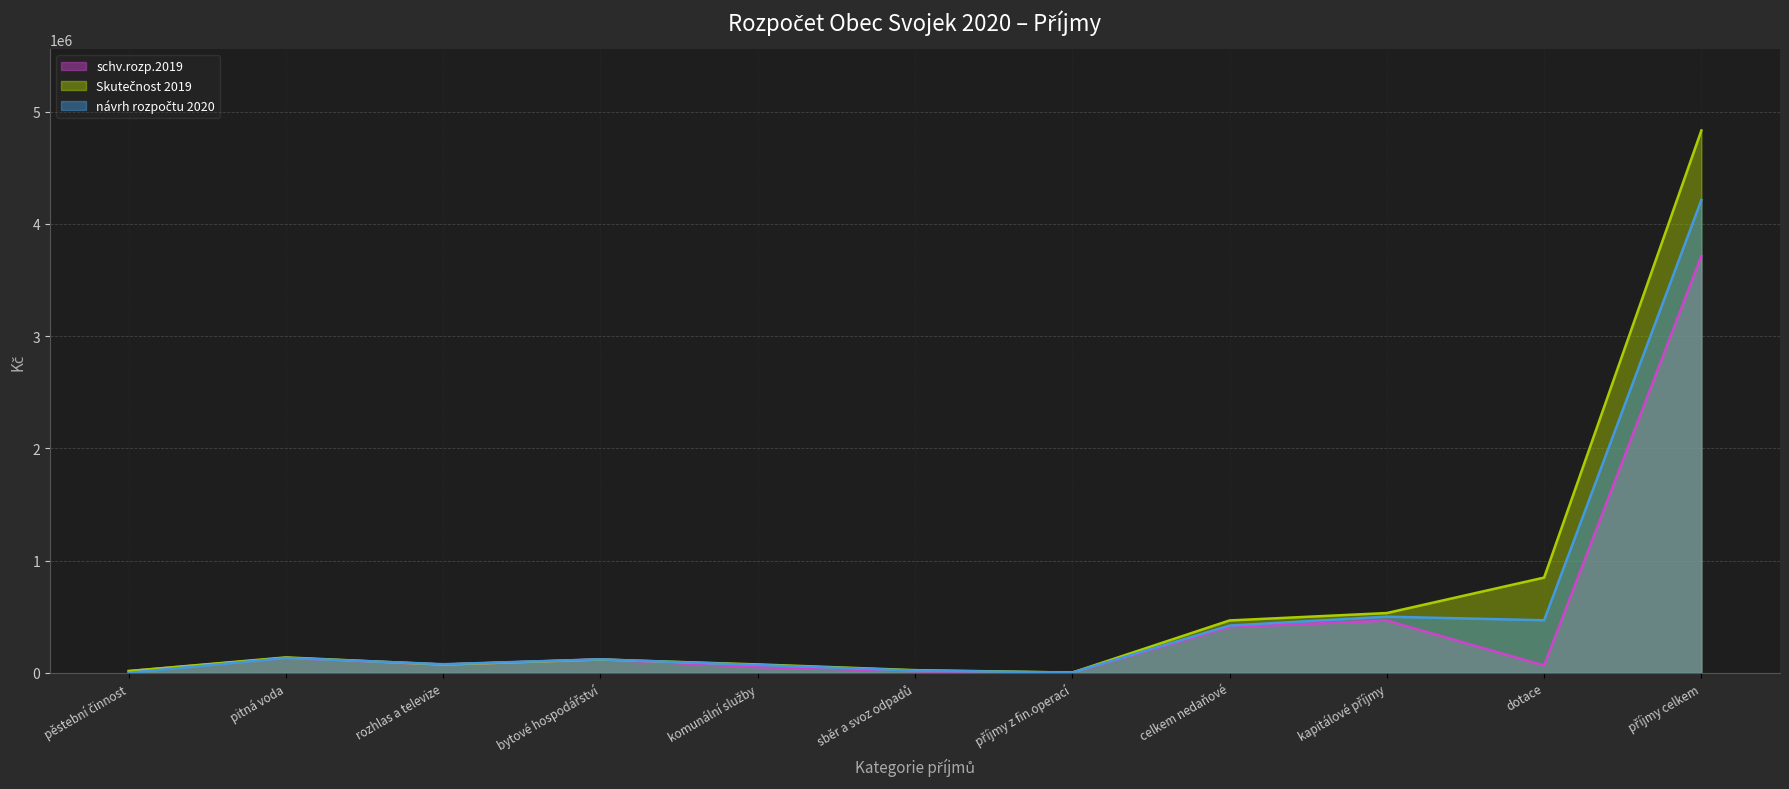

Which category has the lowest value across all series?

pěstební činnost